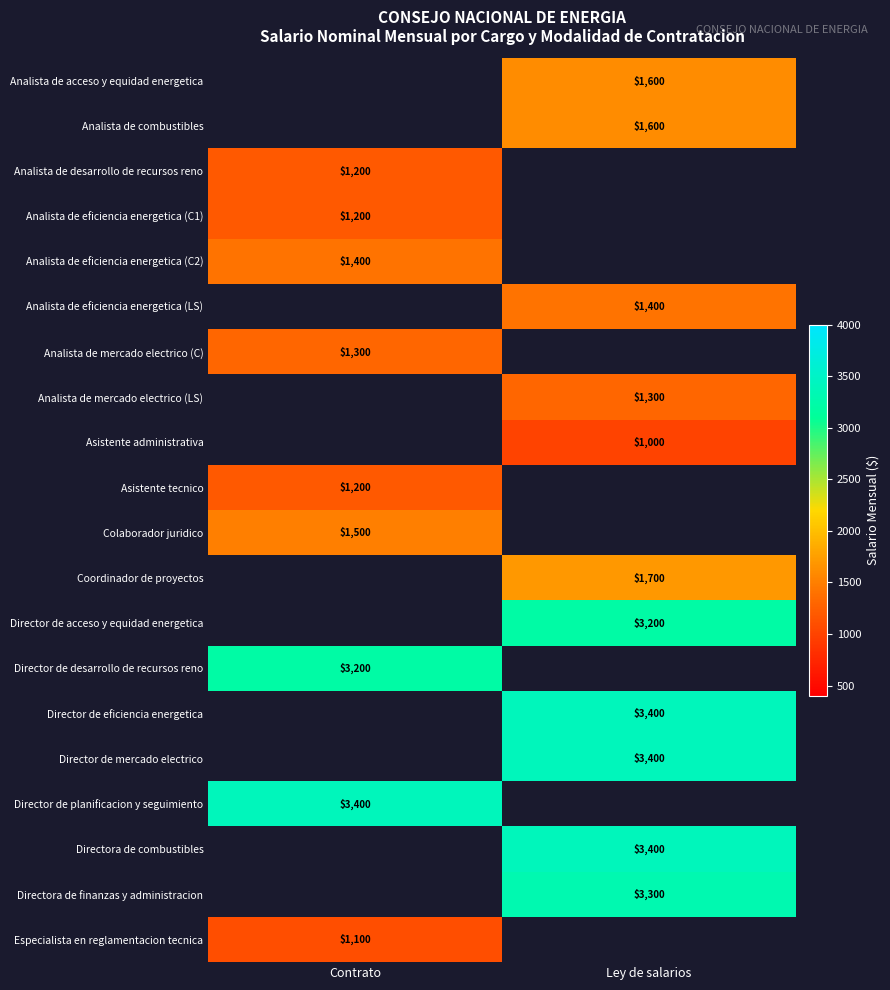

The value of Analista de desarrollo de recursos reno at Contrato is 1200. True or false?

True